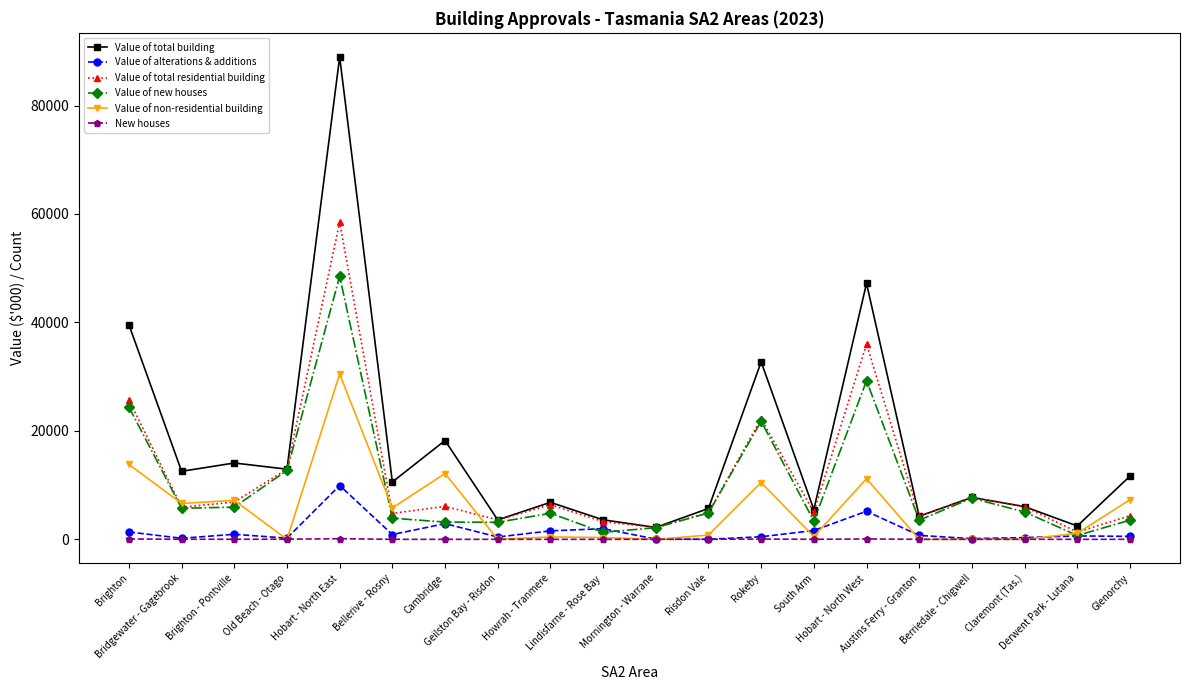

Which series has the largest total across all categories?

Value of total building